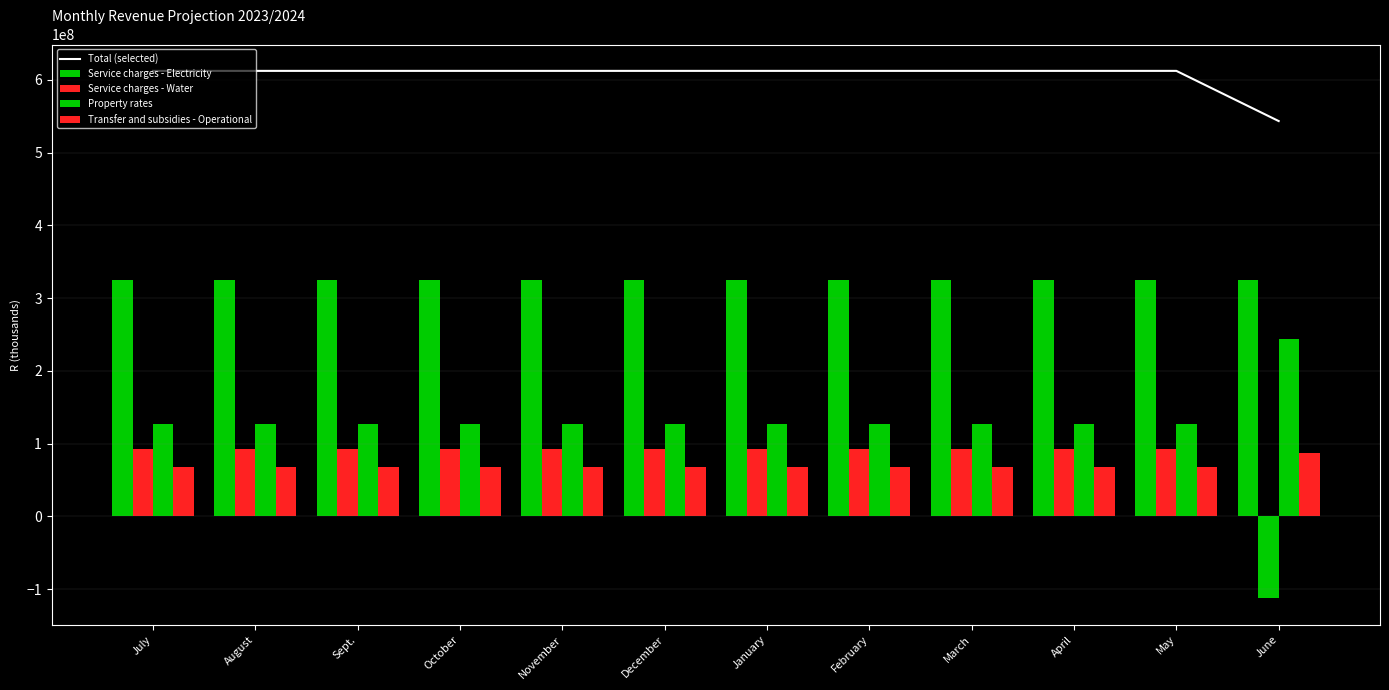

What is the difference between the maximum and minimum values in the Property rates series?

116757121.4